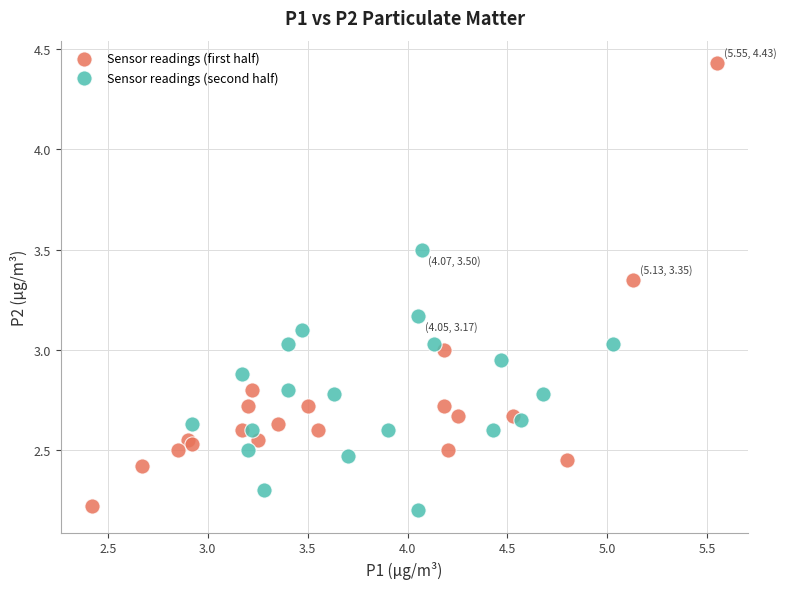

Which series contains the highest Y value?

Sensor readings (first half)